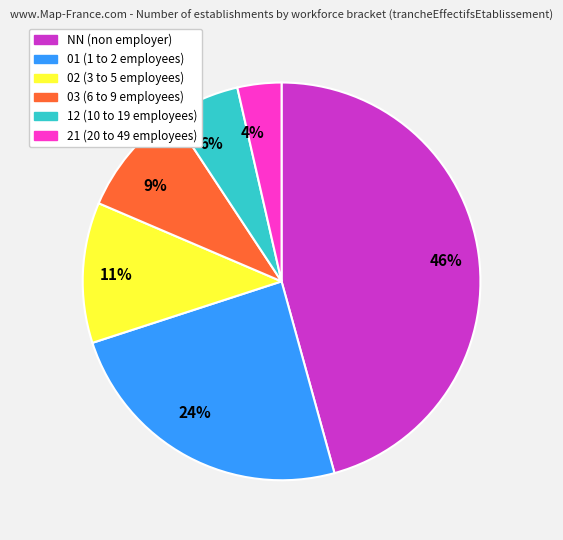

Combined, do 12 and 03 account for over 50%?

No